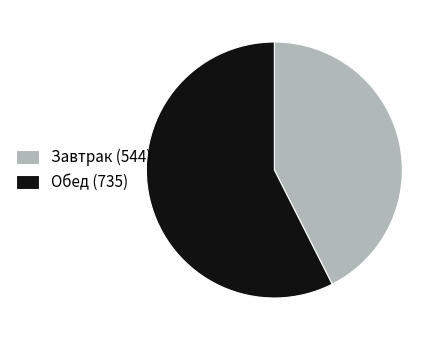

Rank the categories by value from highest to lowest.

Обед (735), Завтрак (544)